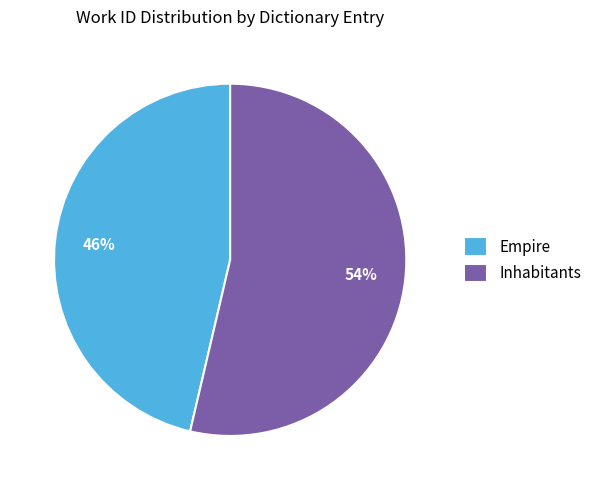

How many slices are in this pie chart?

2